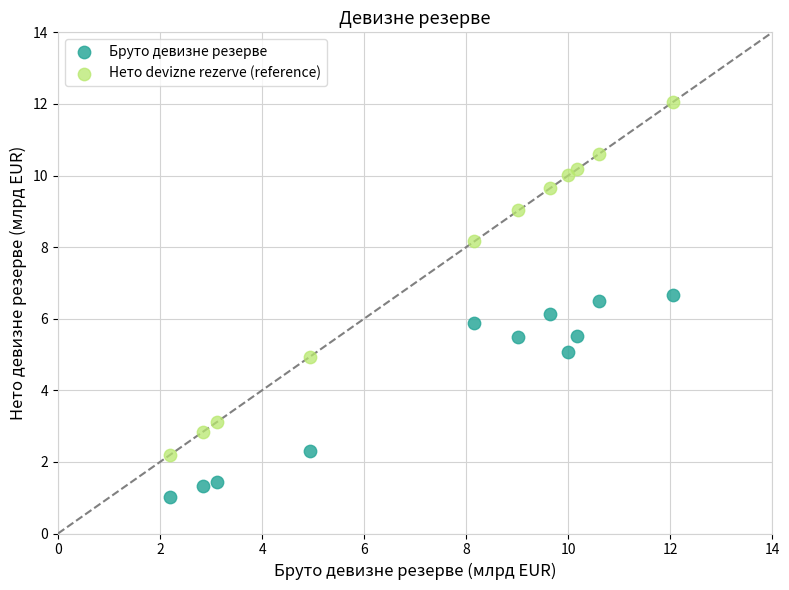

Which series contains the highest Y value?

Нето devizne rezerve (reference)